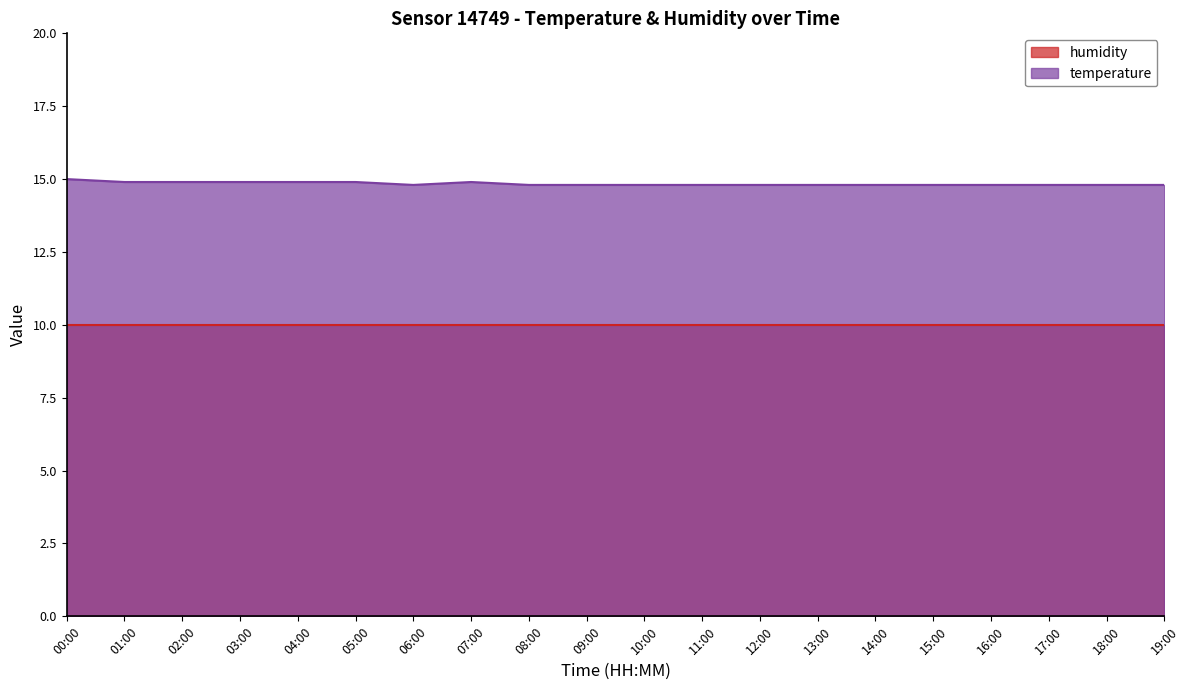

Reading left to right, extract all data points from this chart.

00:00=15.0	01:00=14.9	02:00=14.9	03:00=14.9	04:00=14.9	05:00=14.9	06:00=14.8	07:00=14.9	08:00=14.8	09:00=14.8	10:00=14.8	11:00=14.8	12:00=14.8	13:00=14.8	14:00=14.8	15:00=14.8	16:00=14.8	17:00=14.8	18:00=14.8	19:00=14.8